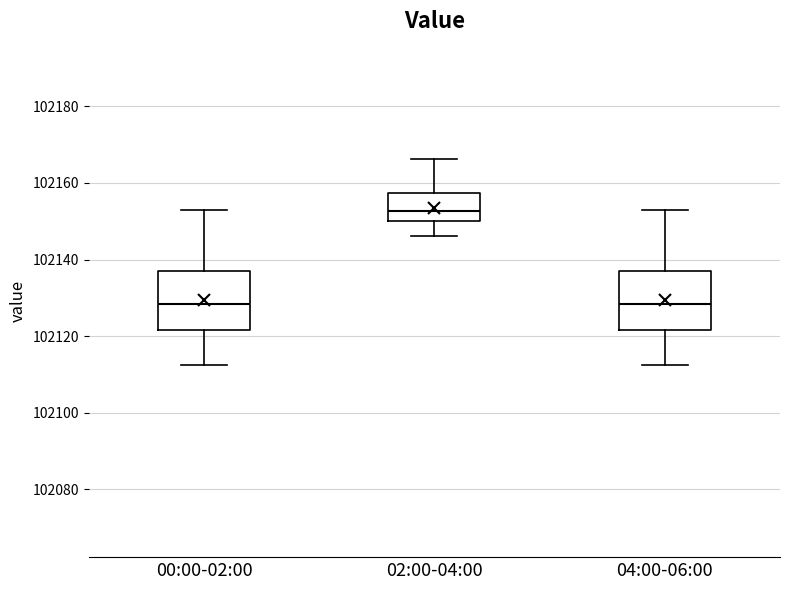

Reading left to right, transcribe this box plot: for each box, give where its median line is, the range the box spans, and where its two whiskers end, as read against the y-axis. The values are not printed on the chart, so give them approximately, as read against the axis.

00:00-02:00: median 102128, box 102122 to 102136, whiskers 102112 to 102154
02:00-04:00: median 102152, box 102150 to 102158, whiskers 102146 to 102166
04:00-06:00: median 102128, box 102122 to 102136, whiskers 102112 to 102154